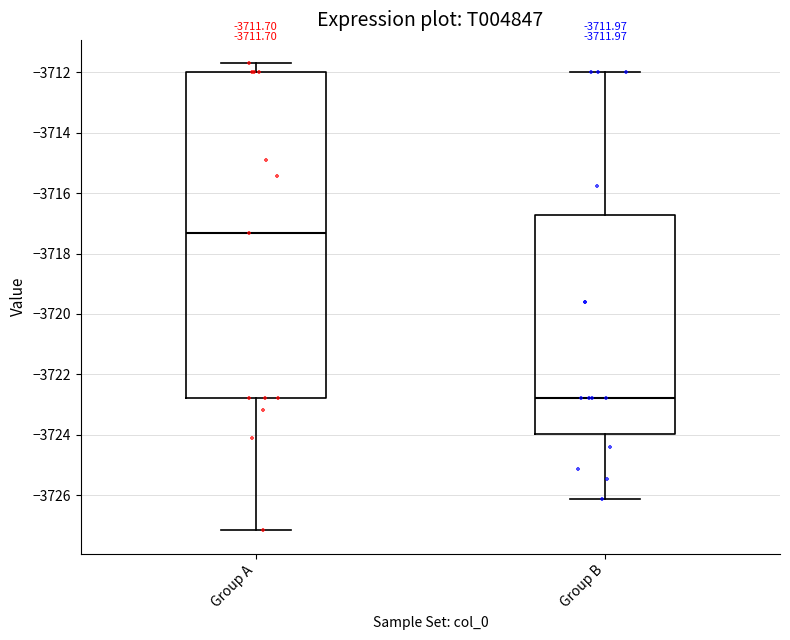

Which box has the lowest median line?

Group B